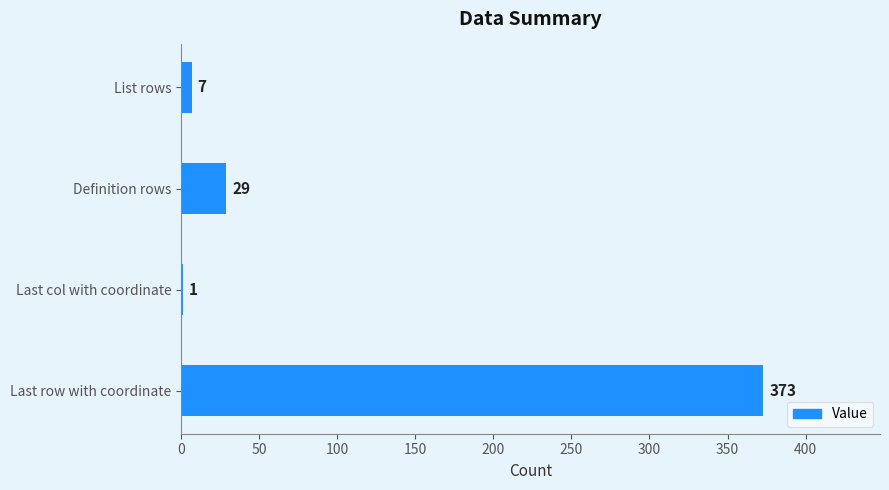

Reading top to bottom, what are all the values shown in this chart?

List rows=7	Definition rows=29	Last col with coordinate=1	Last row with coordinate=373